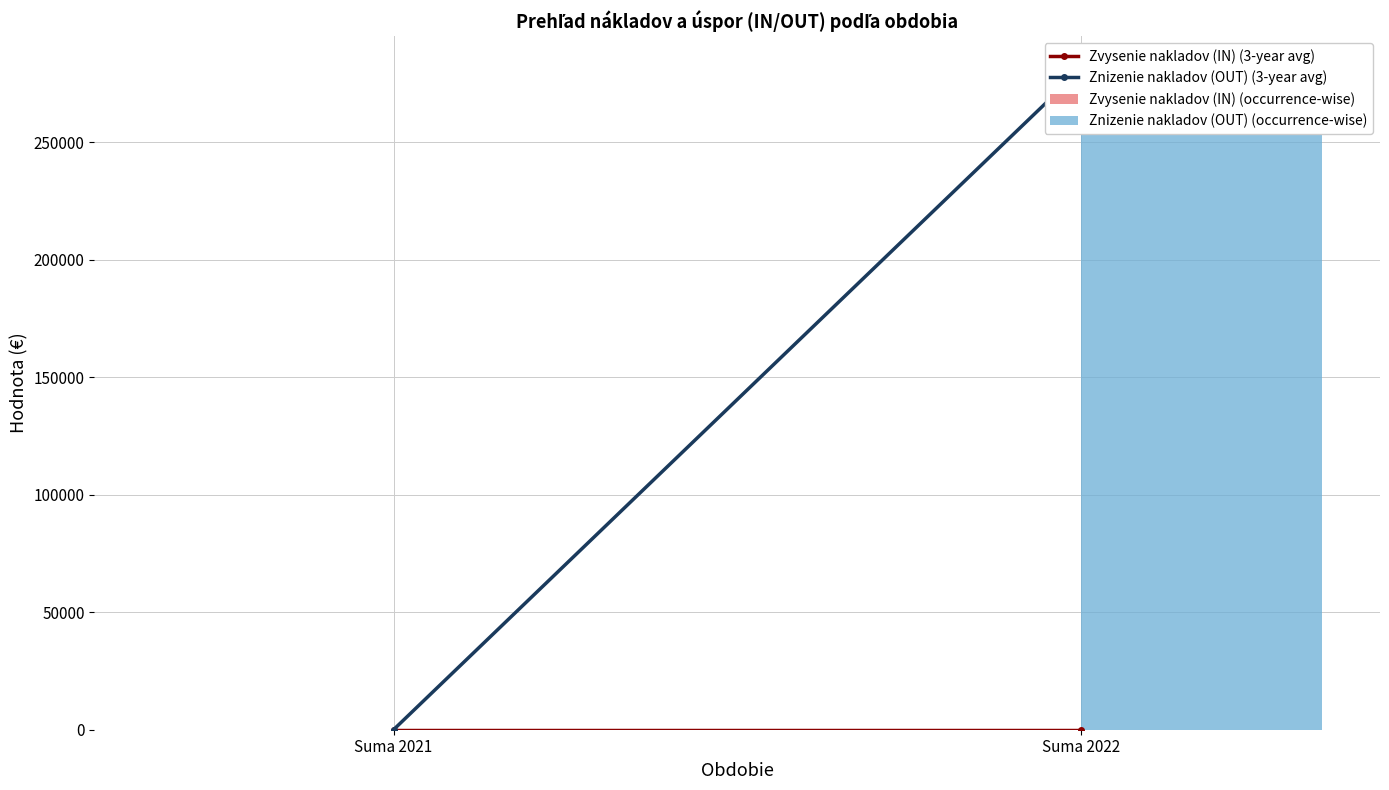

Between Suma 2021 and Suma 2022, which series saw the biggest shift?

Znizenie nakladov (OUT) (3-year avg)